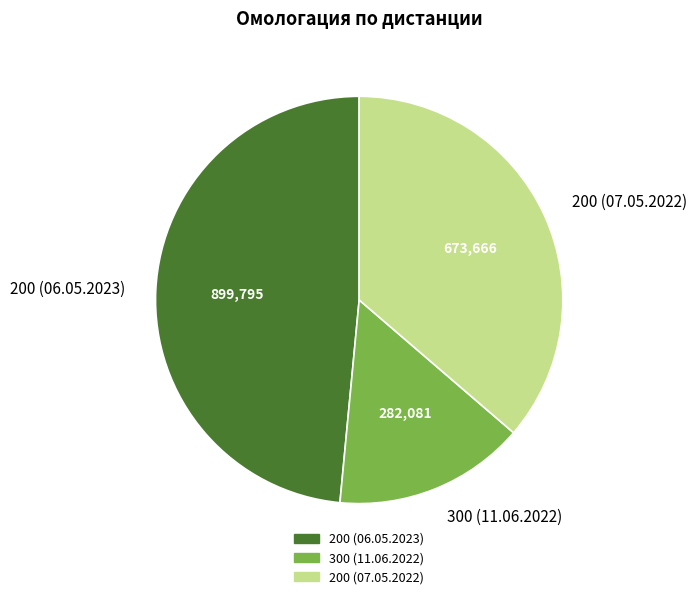

Is there any slice that represents more than half of the pie?

No